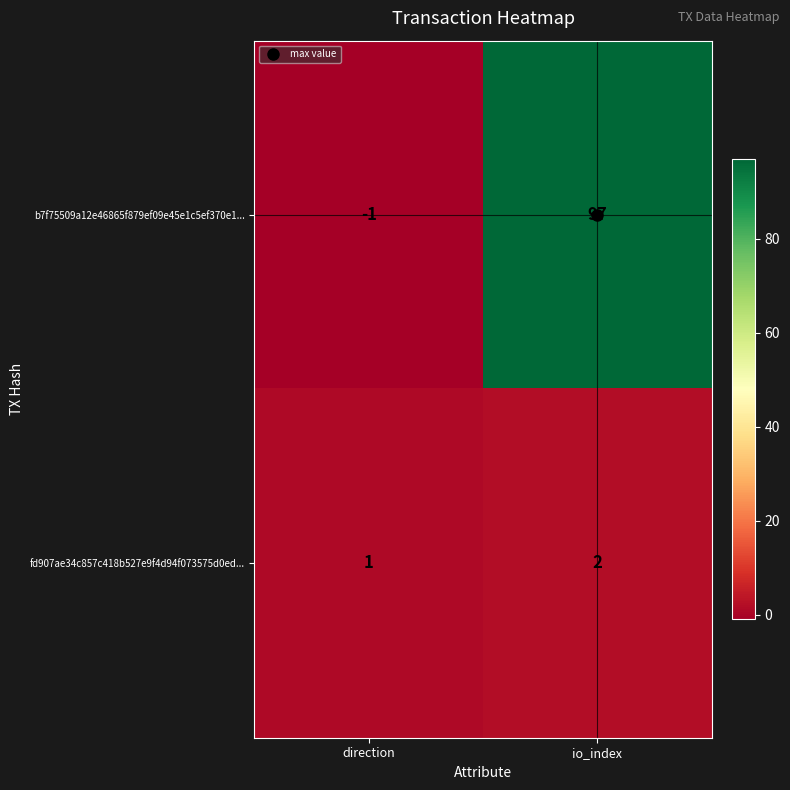

The value of fd907ae34c857c418b527e9f4d94f073575d0ed... at direction is 2. True or false?

False